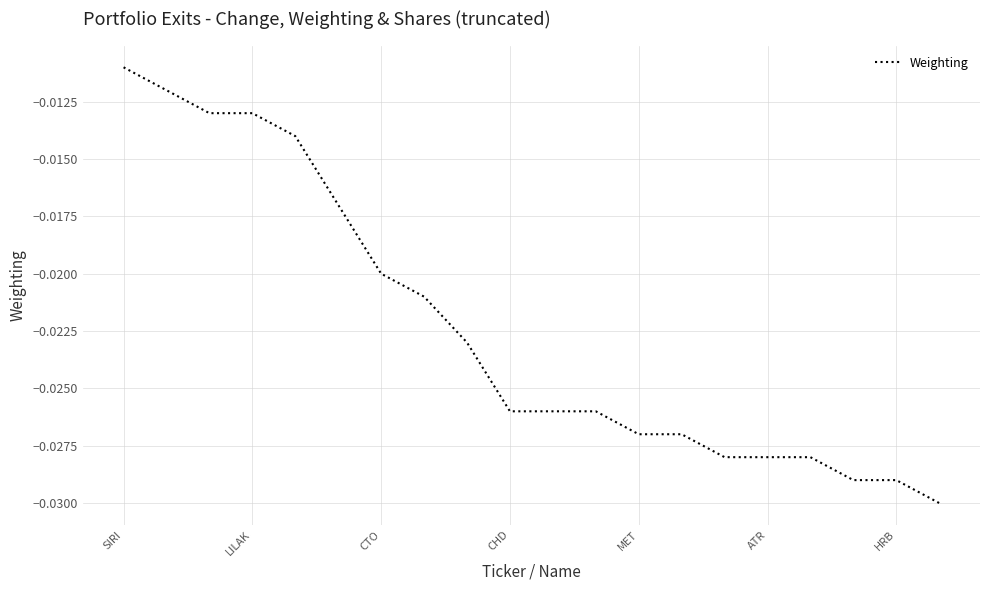

Where is the data nearest to the value 0?

SIRI